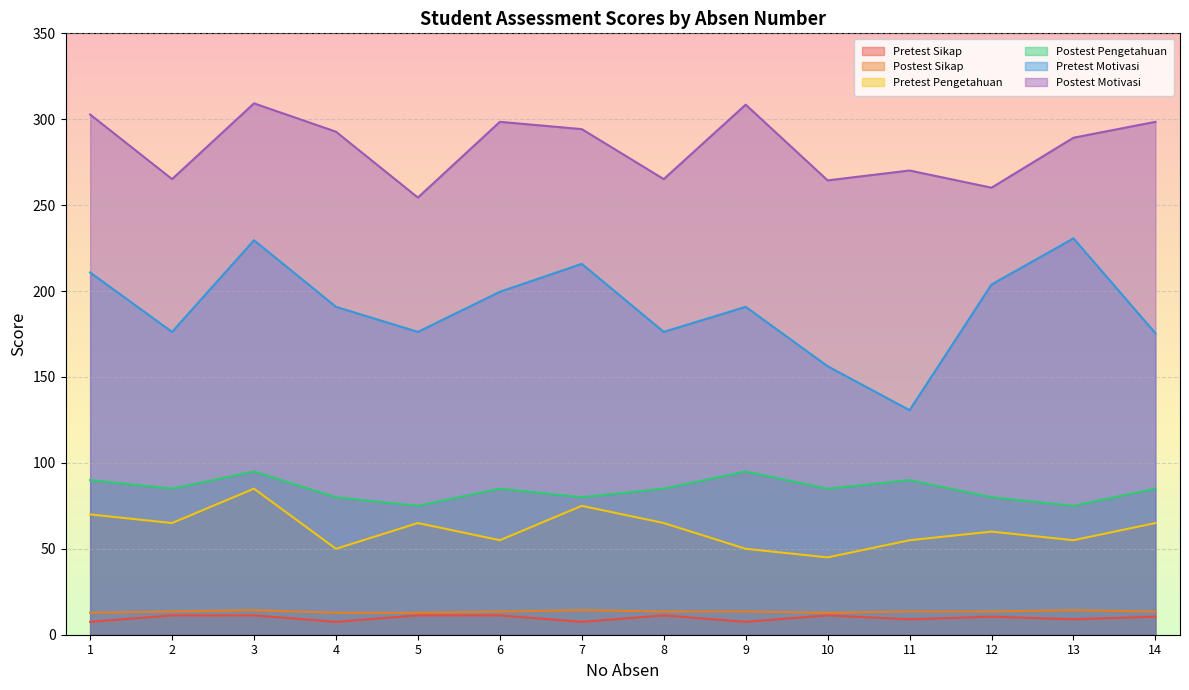

How many interior local peaks does the Pretest Pengetahuan series have?

4